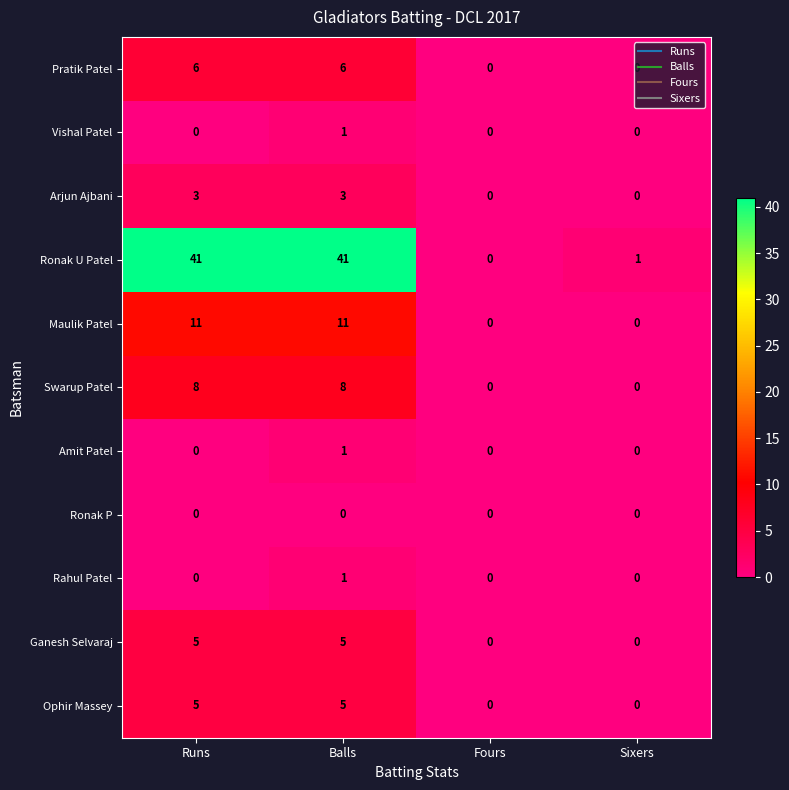

How many values in Amit Patel are above zero?

1